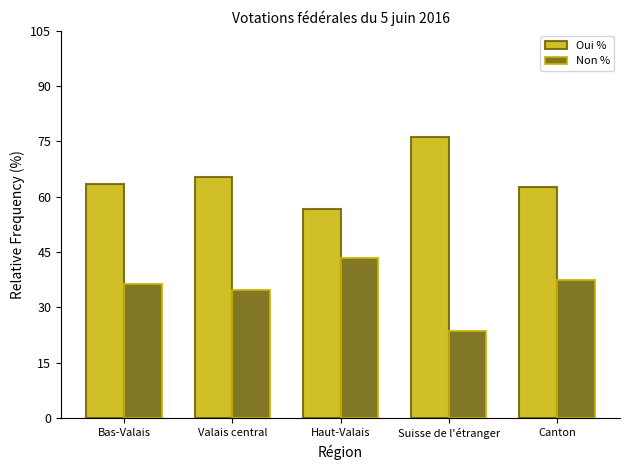

What are all the series names shown in the legend?

Oui %, Non %